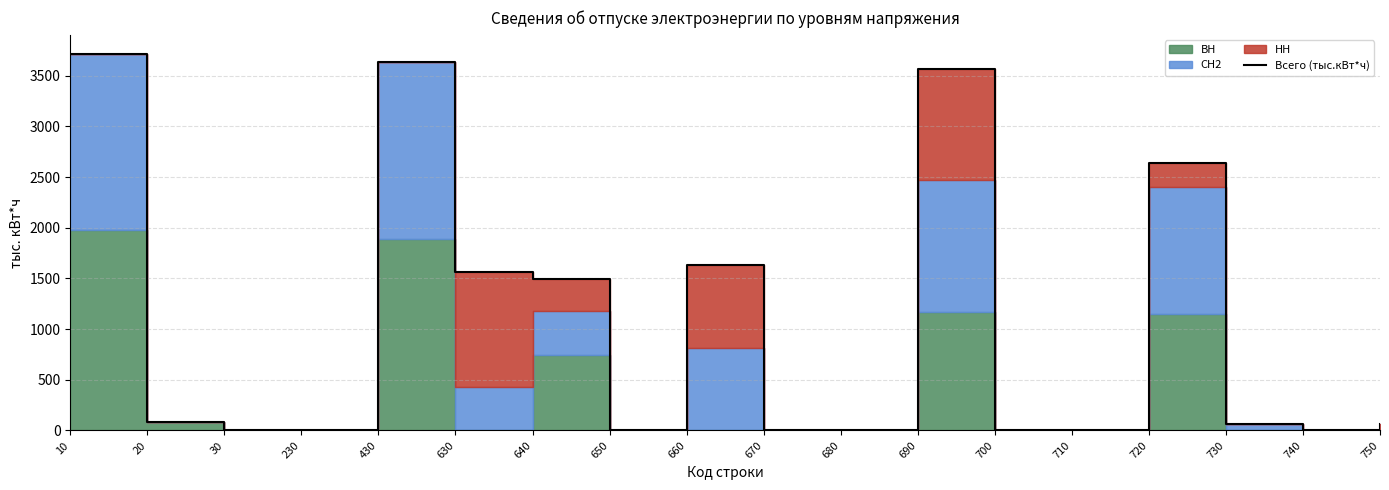

Between 630 and 430, which is larger?

430